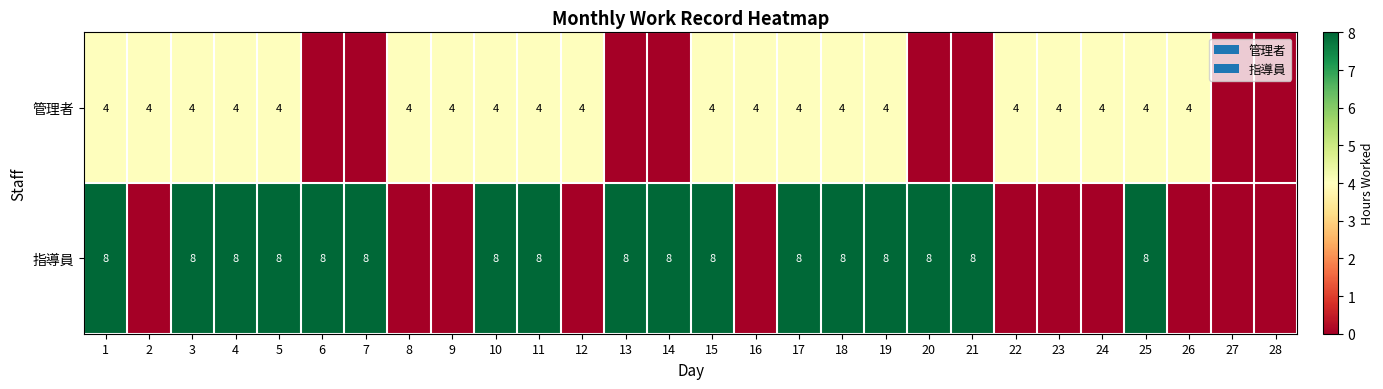

What is the total value across all series at 25?

12